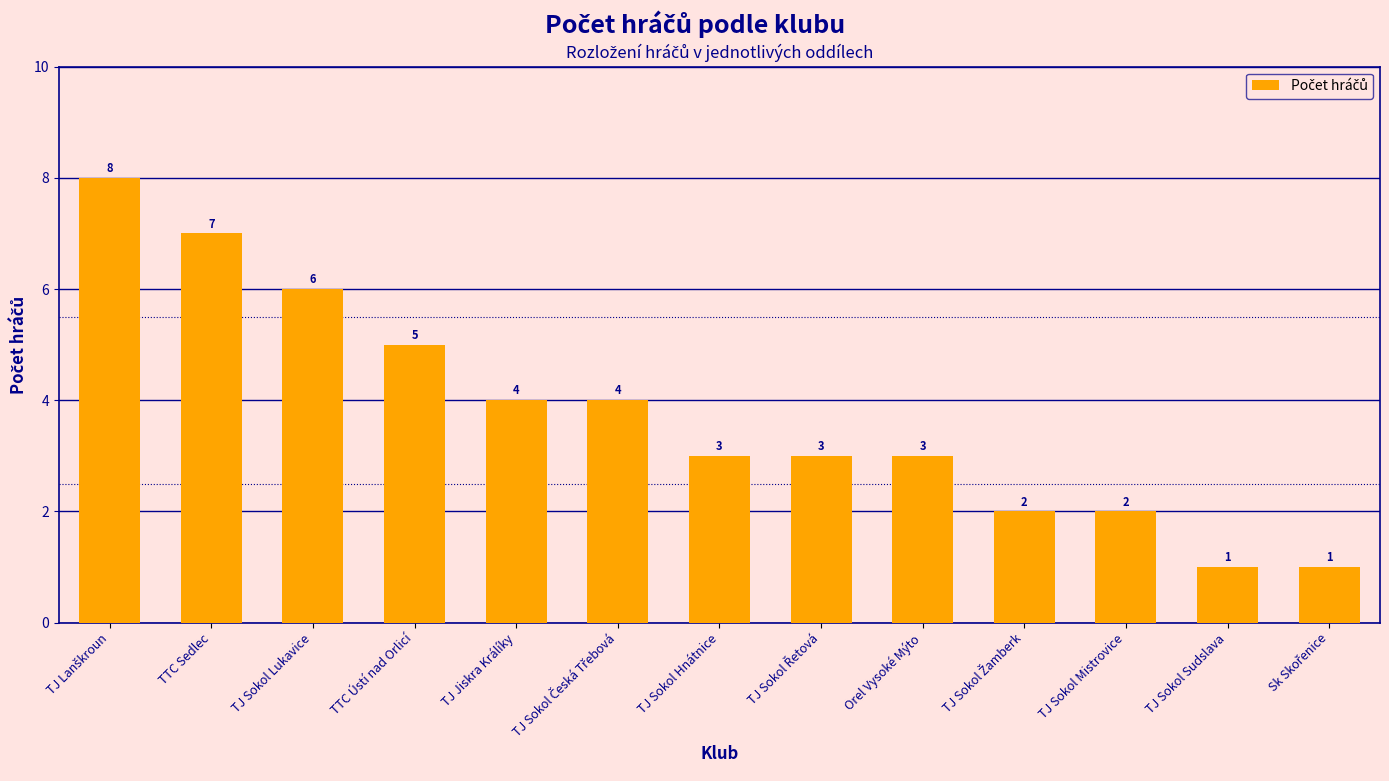

Count the values in the range 2 to 5.

8